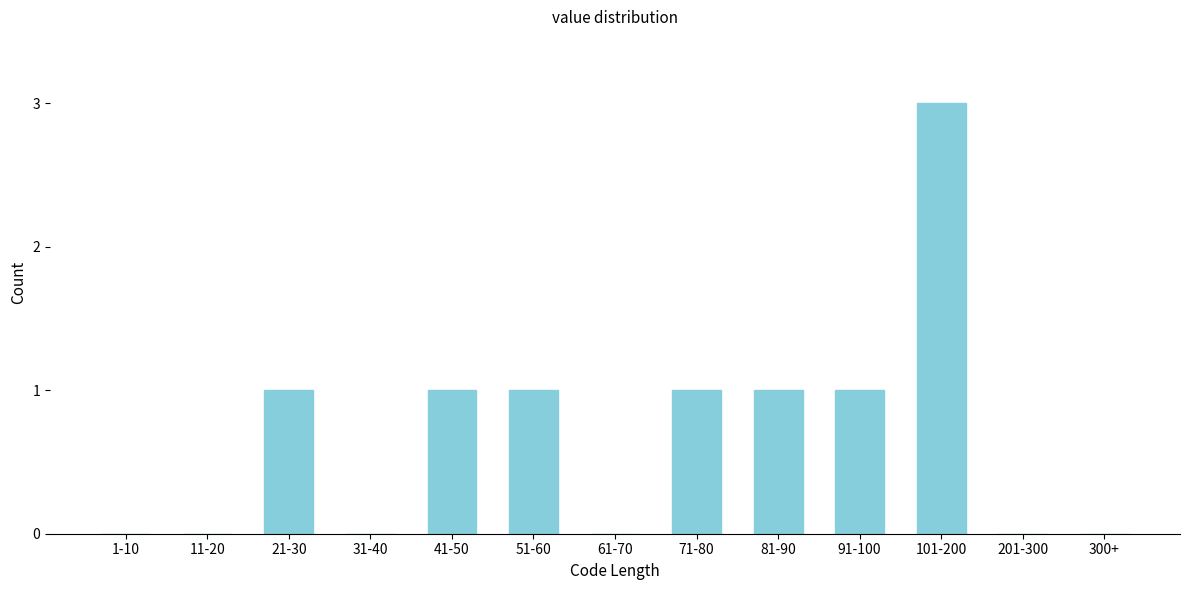

Reading left to right, what are all the values shown in this chart?

1-10=0	11-20=0	21-30=1	31-40=0	41-50=1	51-60=1	61-70=0	71-80=1	81-90=1	91-100=1	101-200=3	201-300=0	300+=0